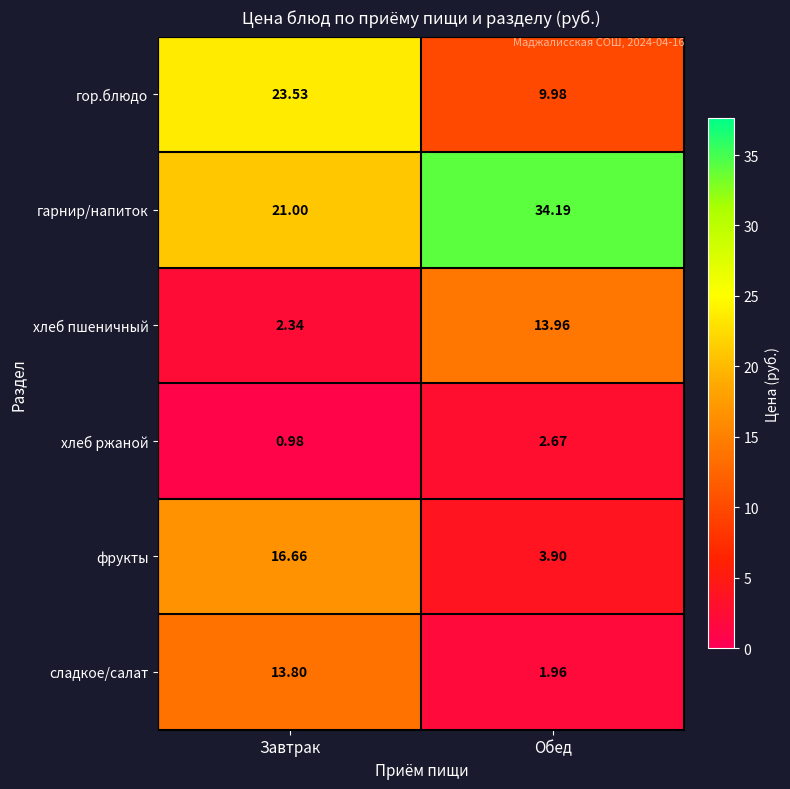

At which label does гарнир/напиток reach its minimum?

Завтрак